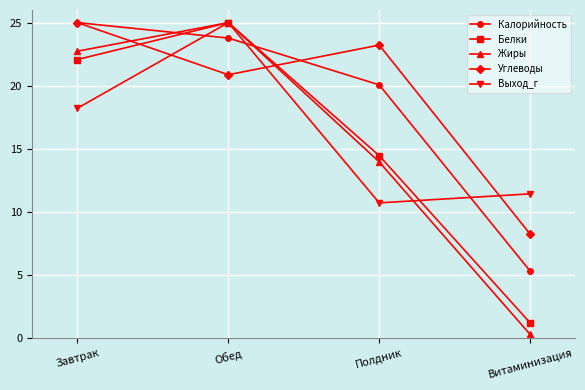

Which category has the lowest value in the Белки series?

Витаминизация